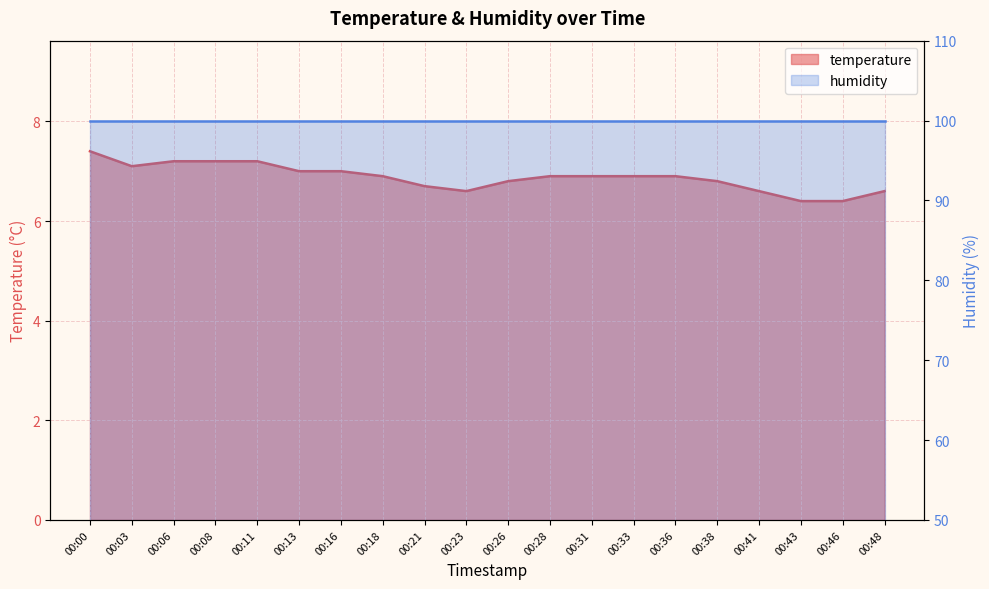

List the labels in order of value, smallest first.

00:43, 00:46, 00:23, 00:41, 00:48, 00:21, 00:26, 00:38, 00:18, 00:28, 00:31, 00:33, 00:36, 00:13, 00:16, 00:03, 00:06, 00:08, 00:11, 00:00